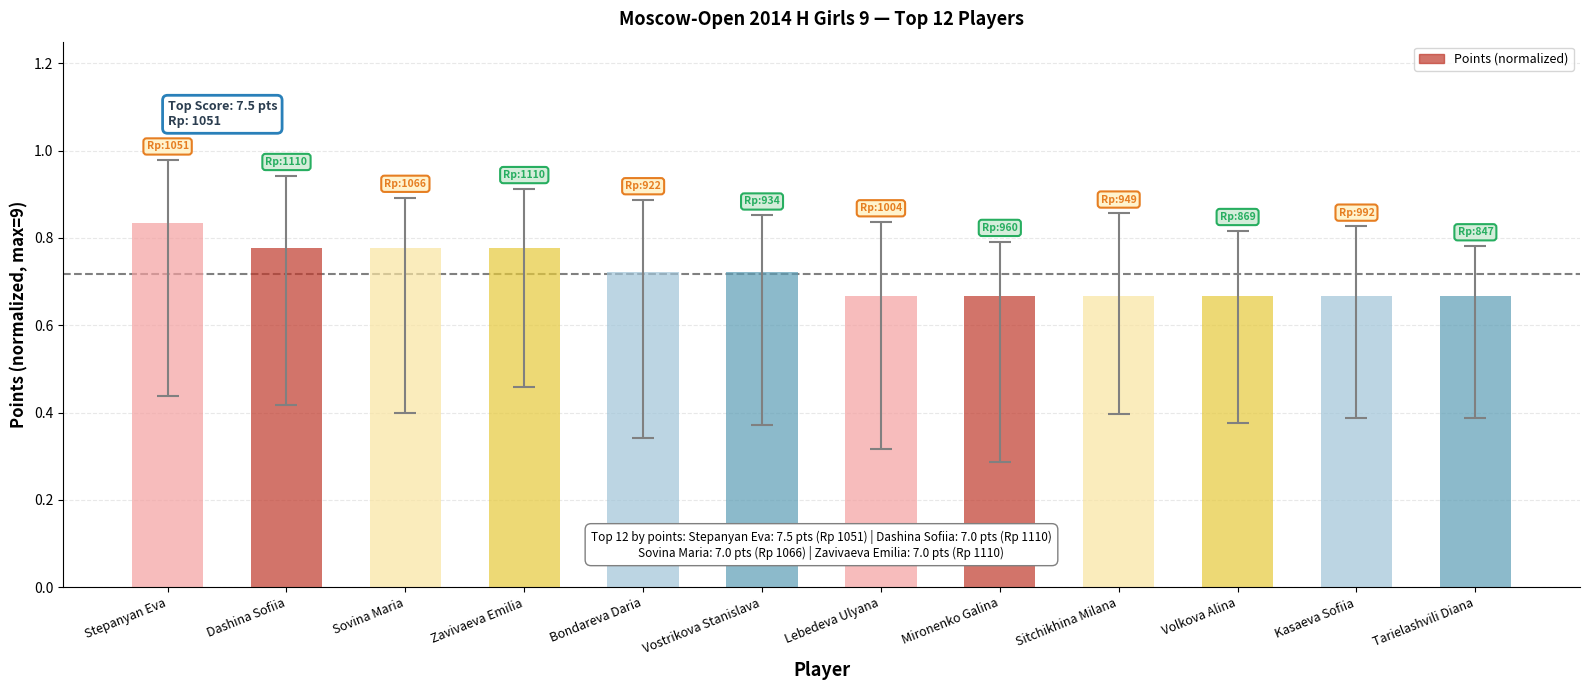

How many values are between 0 and 1?

12